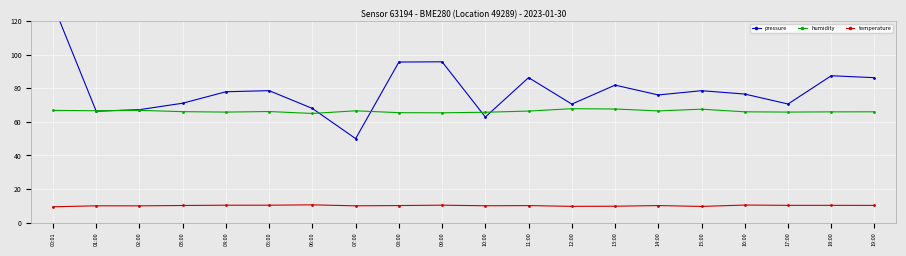

Is it true that humidity equals 38.2 at 18:00?

False